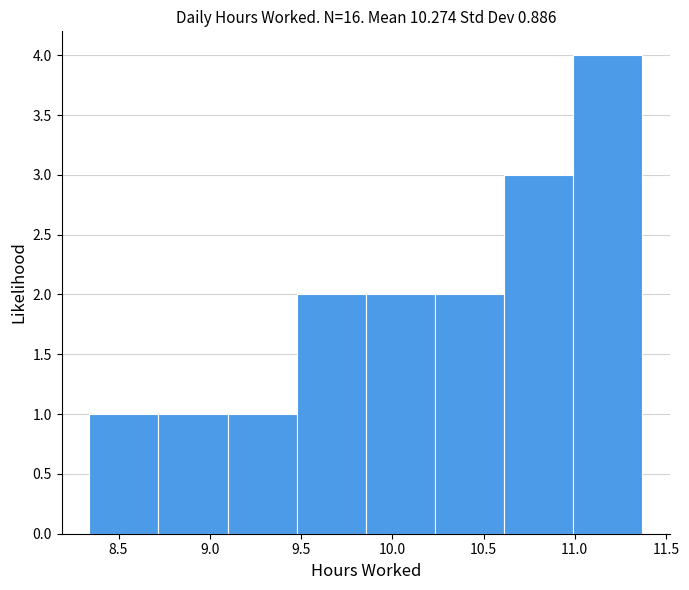

Which range on the x-axis has the tallest bar?

11.00 to 11.35